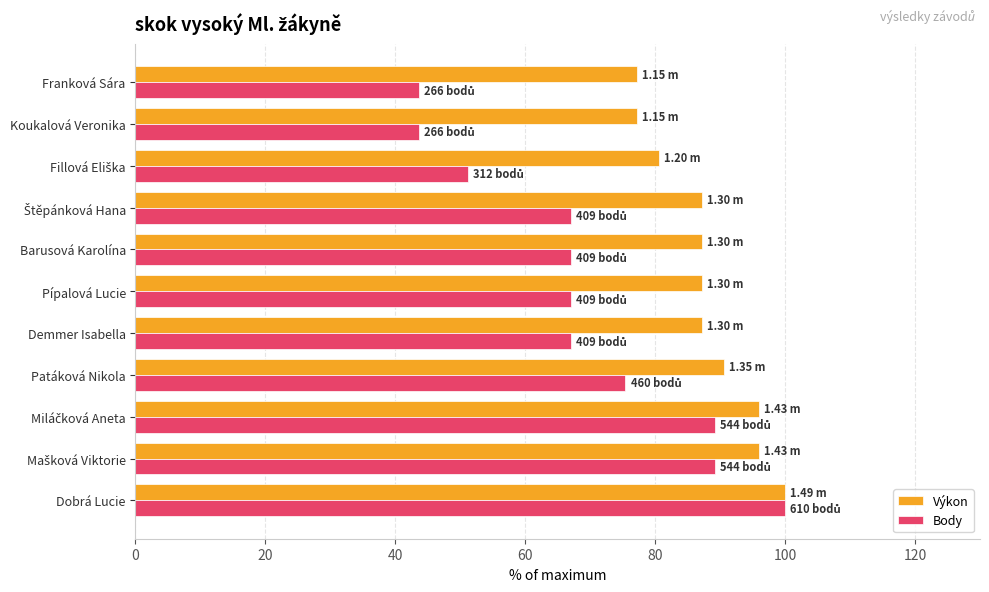

Rank the series by their average value, from lowest to highest.

Body, Výkon